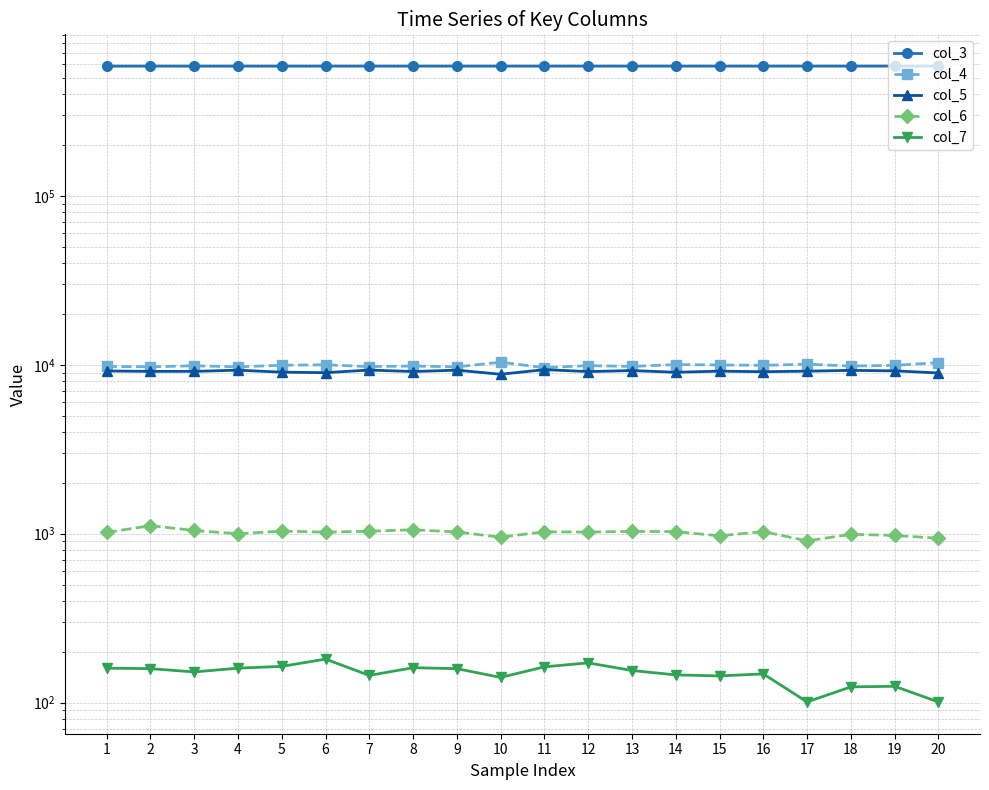

At which label does col_6 first exceed 1024?

2